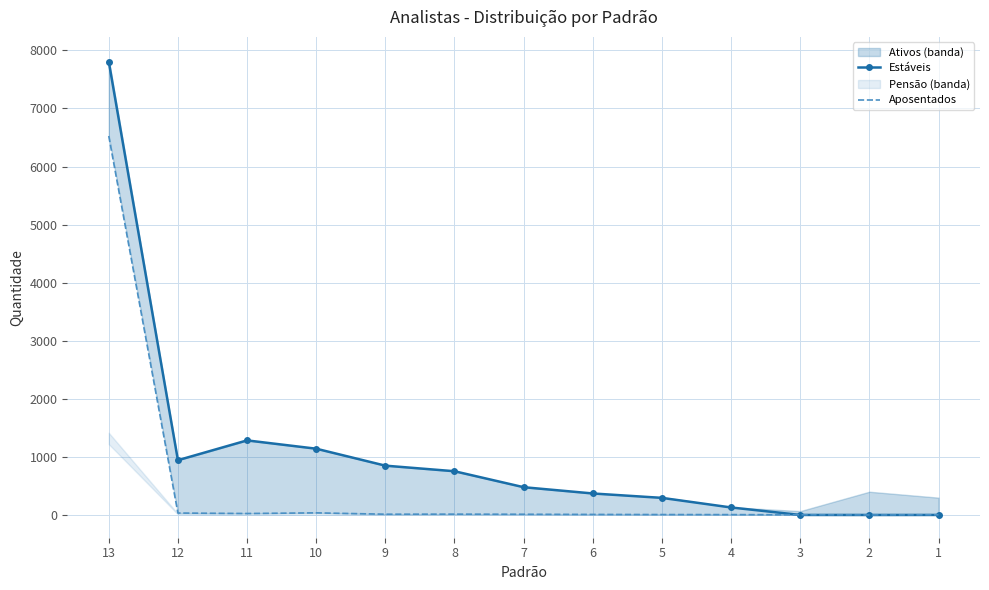

What is the value of the Estáveis point at the 2nd from the left?

943